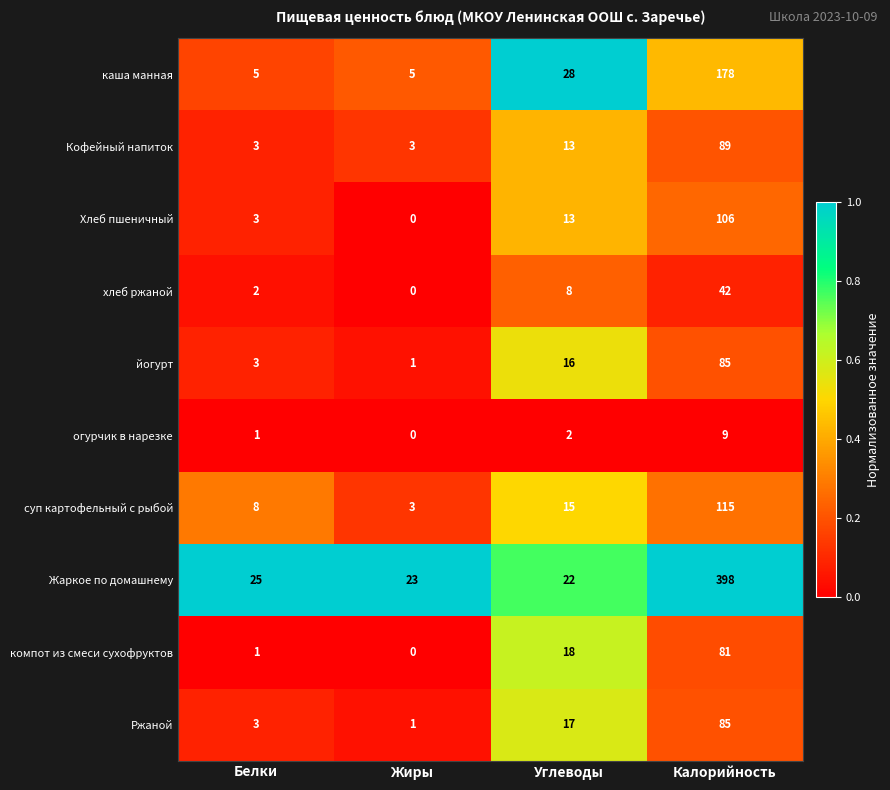

What is the average value of the огурчик в нарезке series?

3